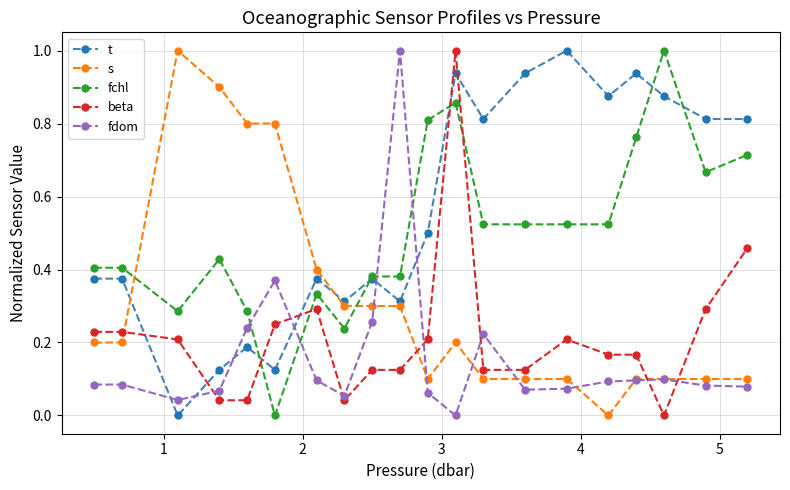

At how many categories does at least one series exceed 0?

20